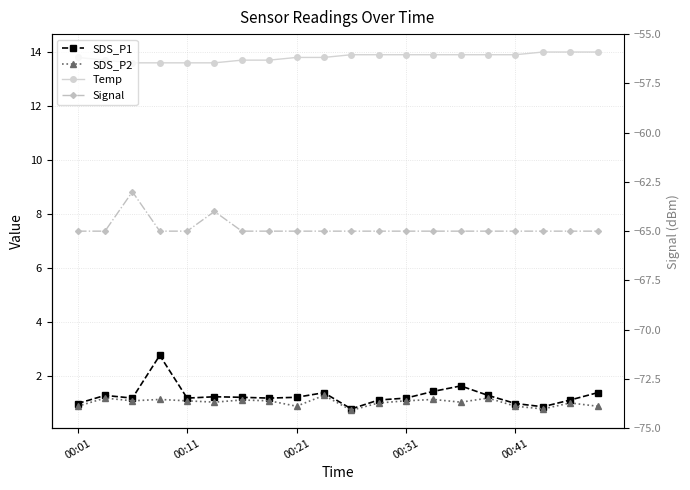

How many lines are shown in the chart?

4